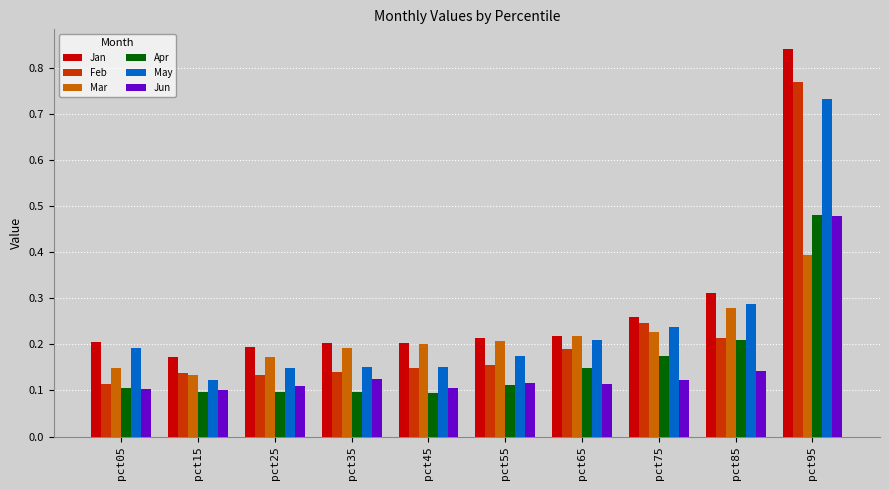

What is the total value across all series at pct95?

3.7